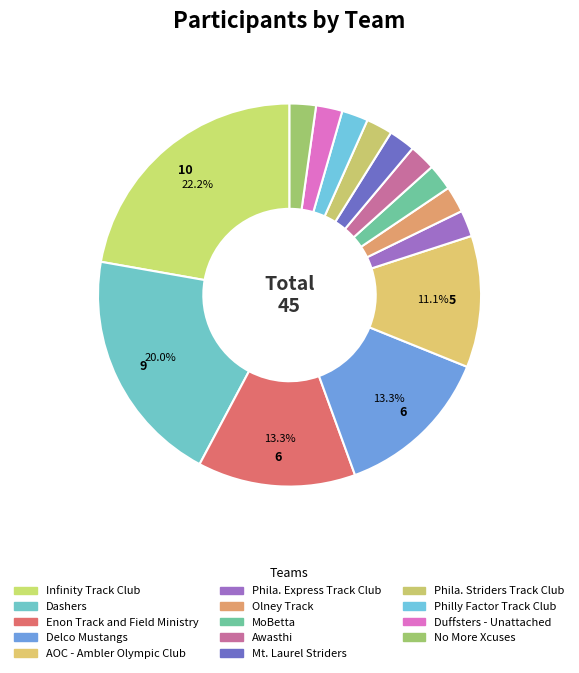

How many segments does this pie chart have?

14